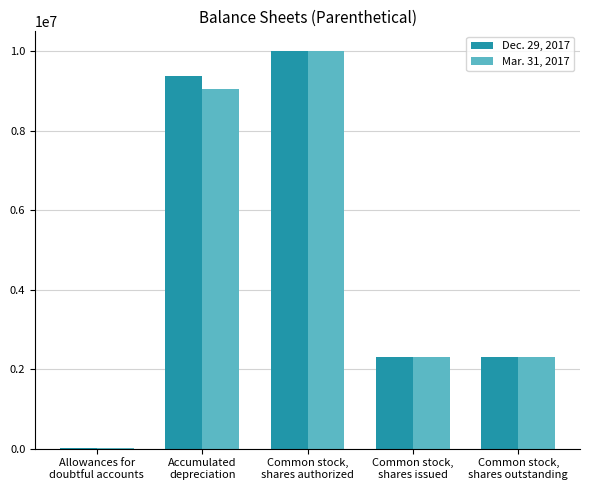

What is the maximum value shown in the chart?

10000000